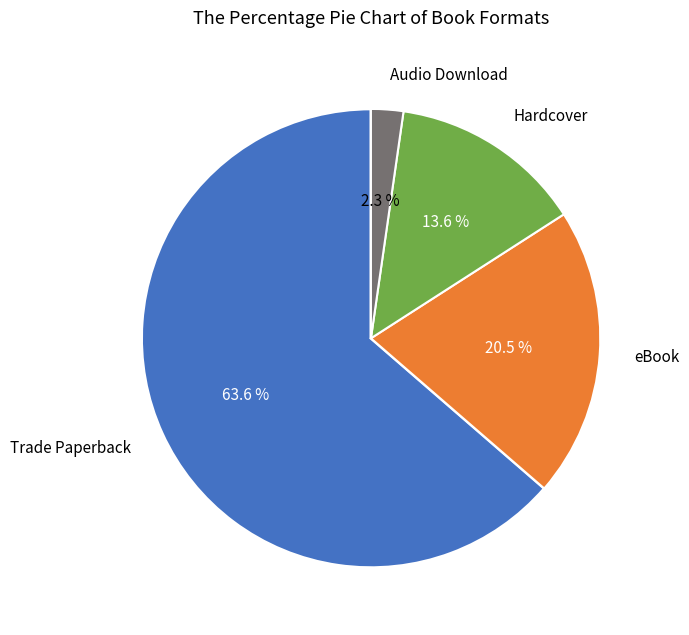

Is there a majority slice in this chart?

Yes